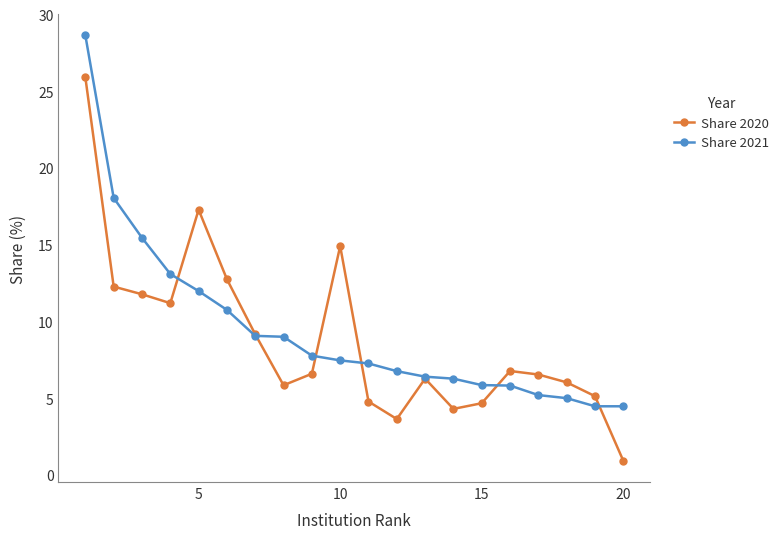

List the series in order of their peak value, lowest first.

Share 2020, Share 2021